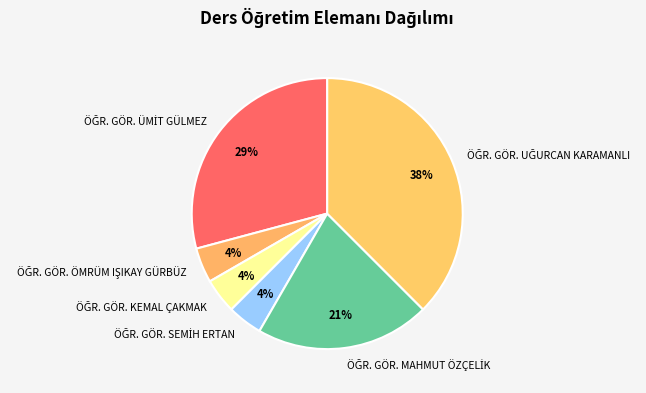

To the nearest percent, what is the average slice percentage?

17%